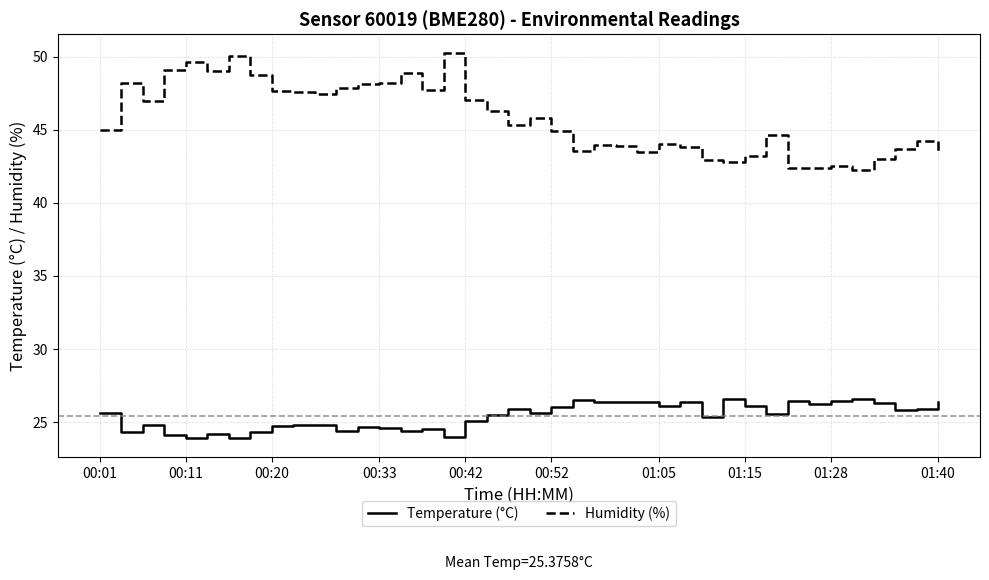

Rank the series by their maximum value, from lowest to highest.

Temperature (°C), Humidity (%)